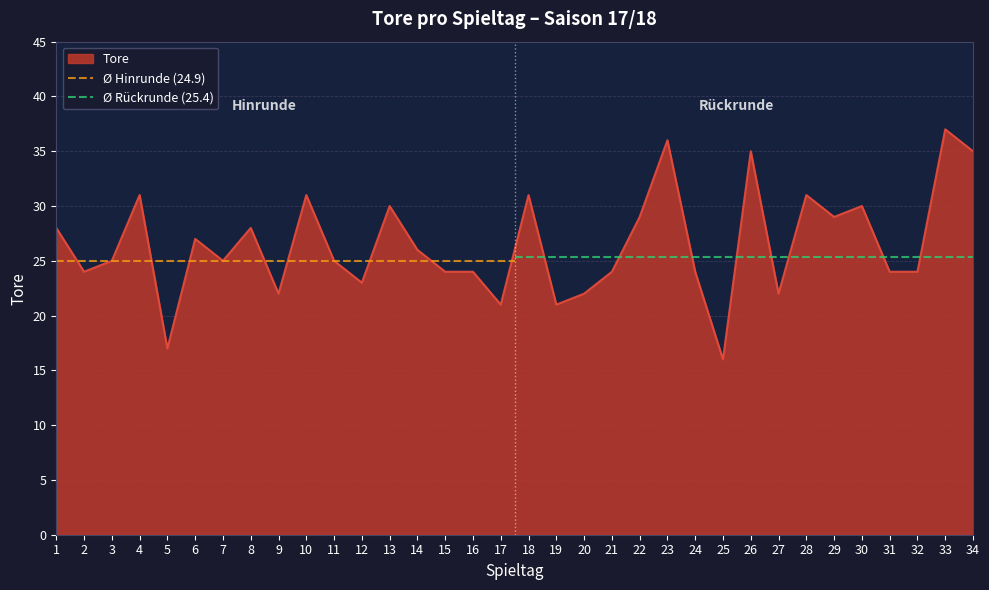

The value of Tore at 2 is 9. True or false?

False